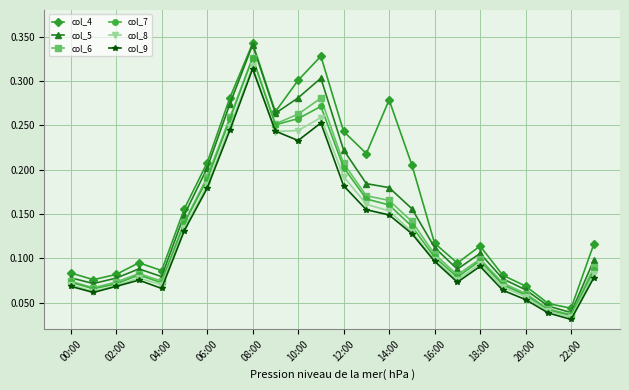

At how many categories does at least one series exceed 0?

24